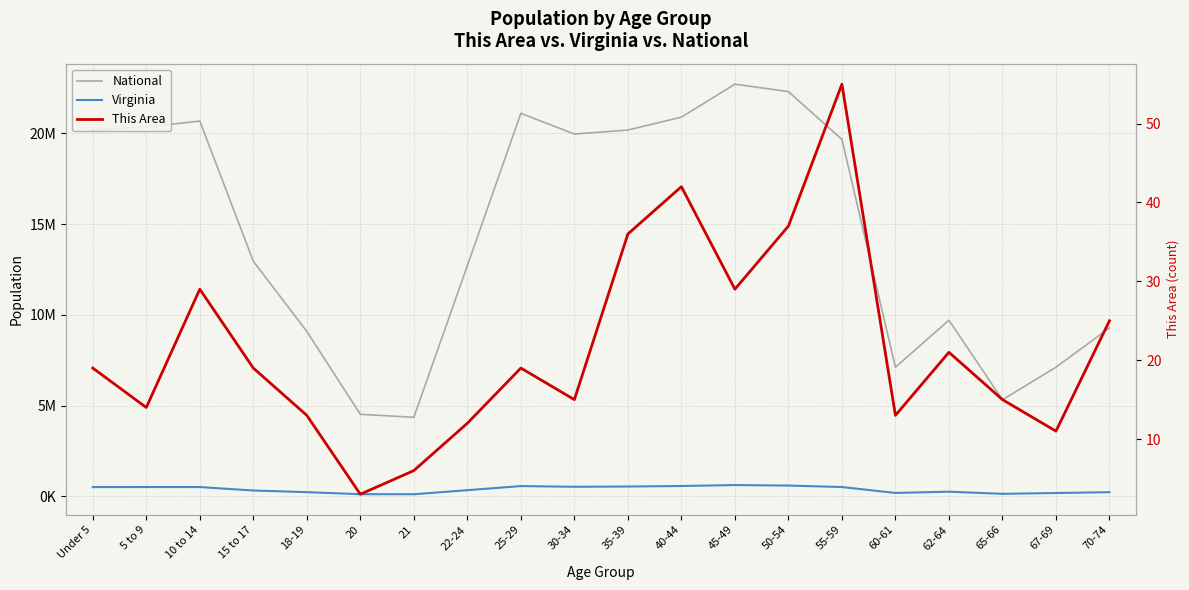

Which category has the highest value in the Virginia series?

45-49